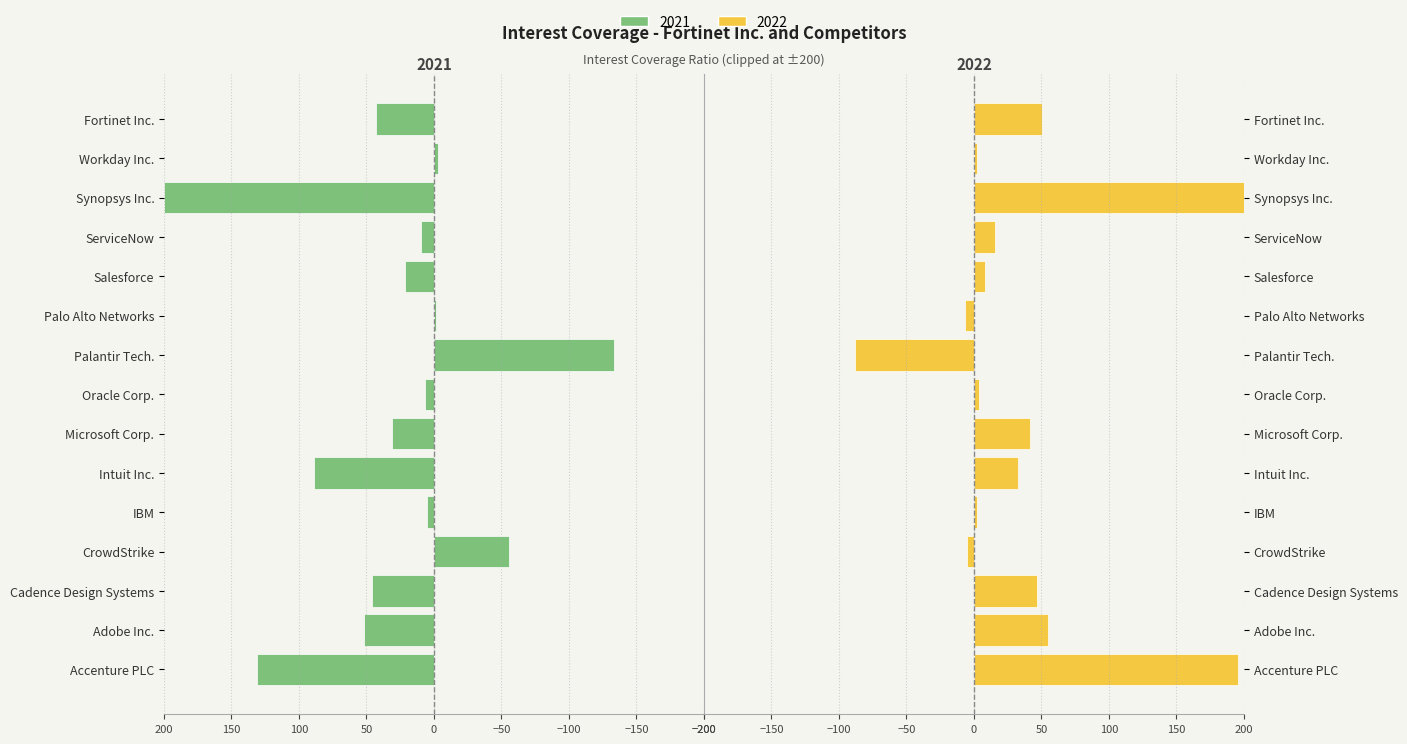

What is the maximum value shown in the chart?

200.0